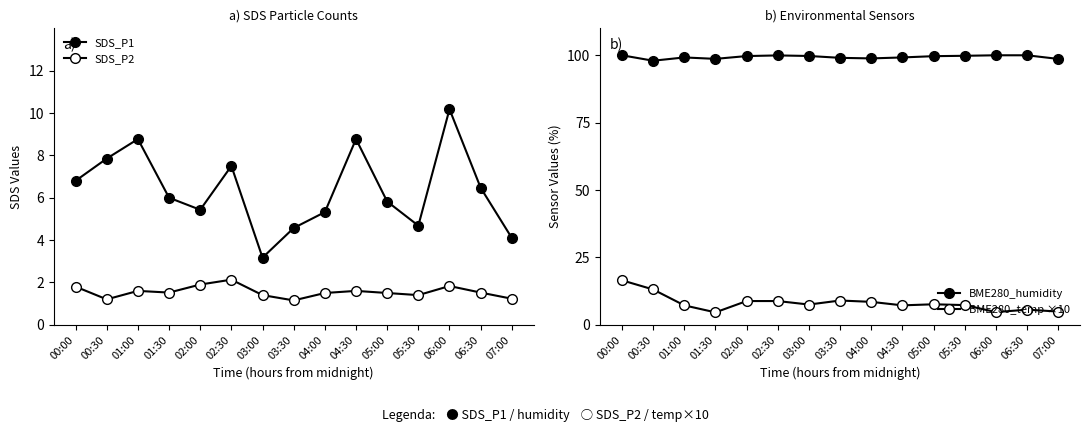

What is the maximum value shown in the chart?

100.0